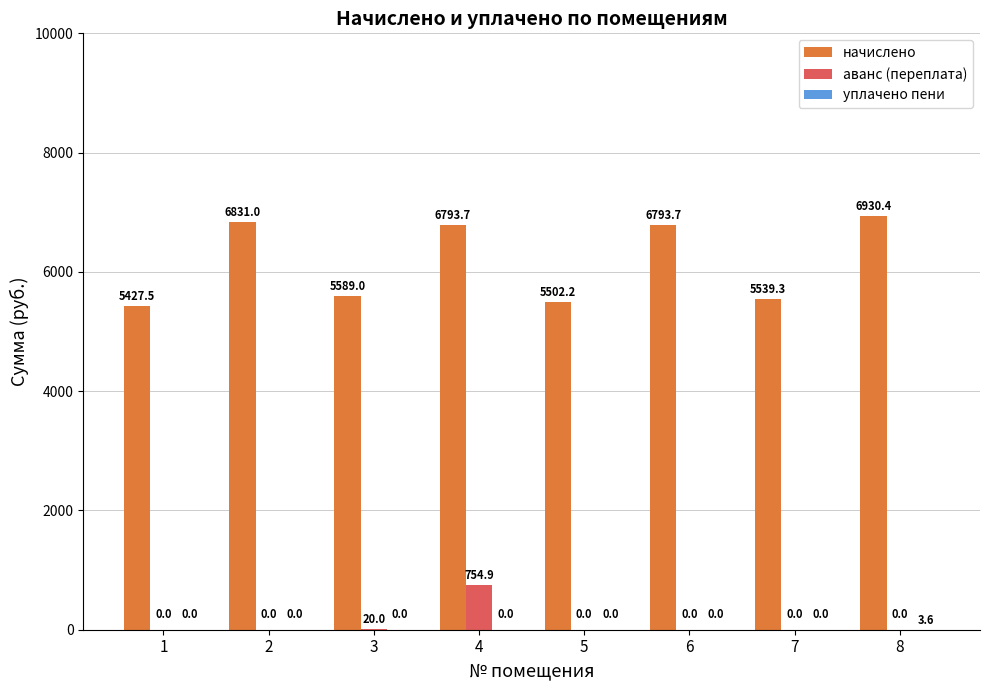

Between 4 and 7, which series saw the biggest shift?

начислено